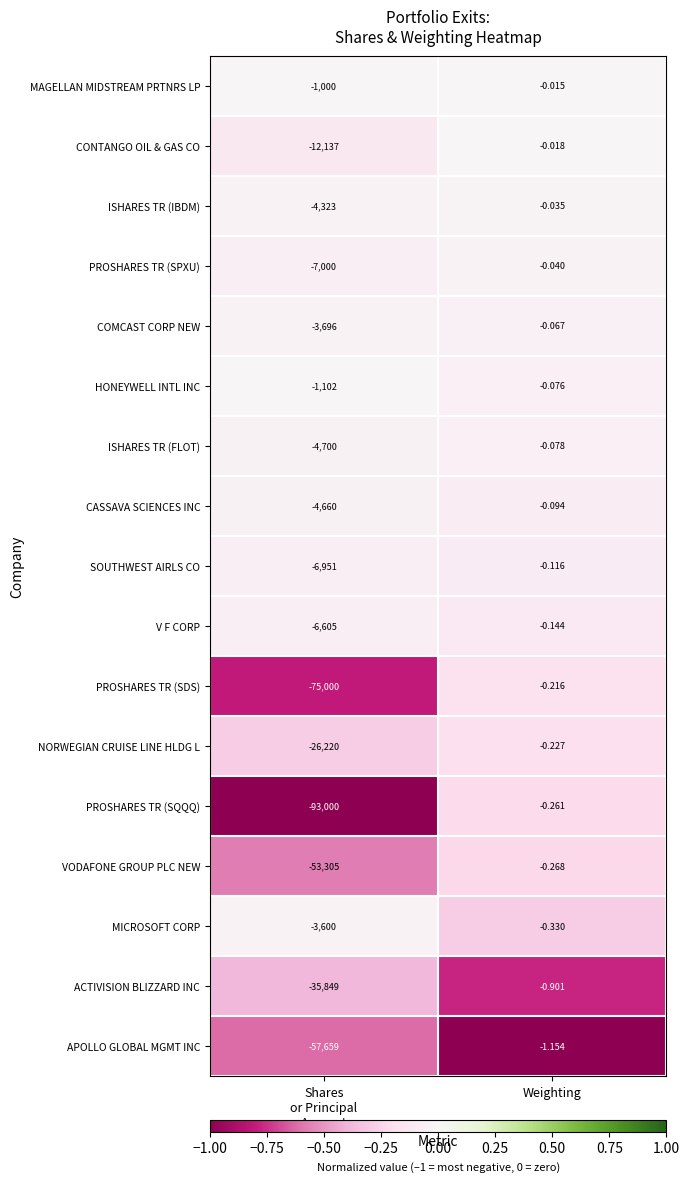

At which category is the sum across all series the highest?

Weighting